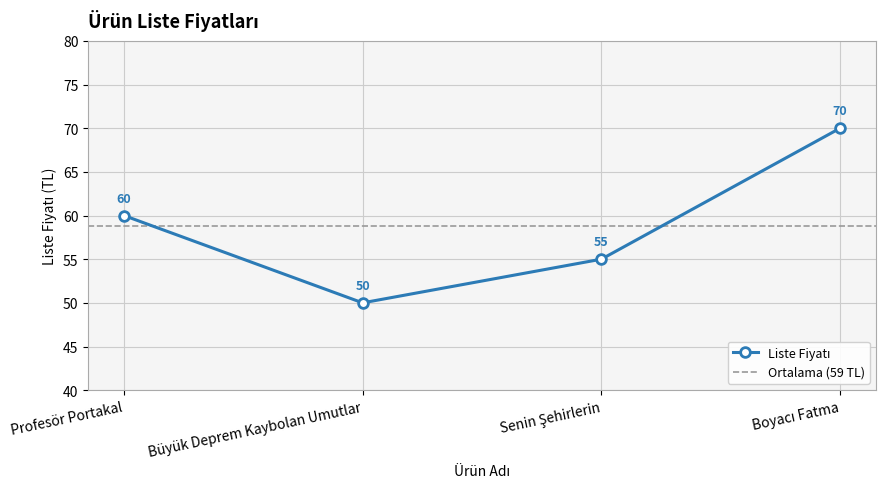

Reading right to left, transcribe all the data shown in this chart.

70	55	50	60